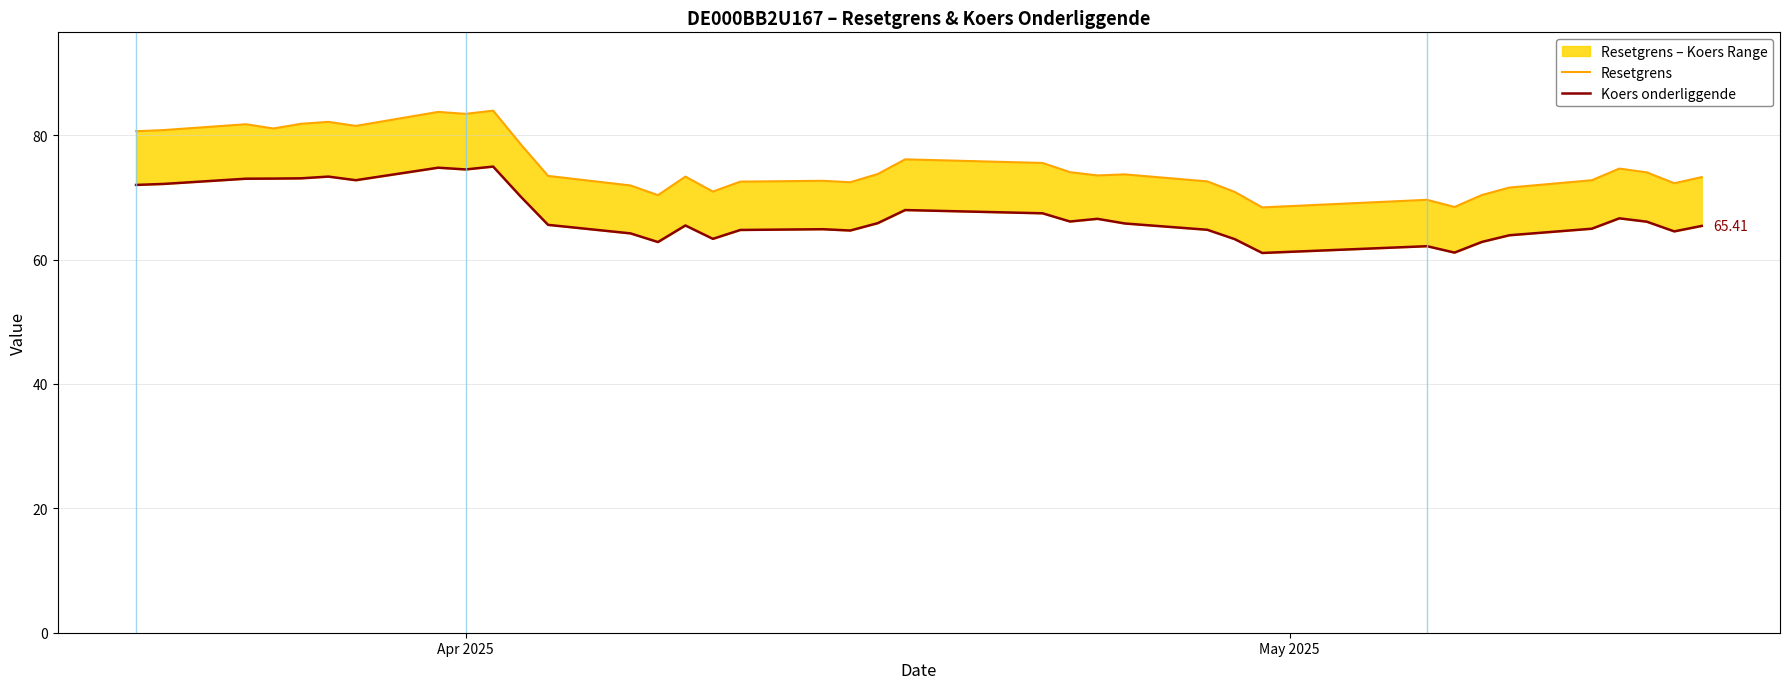

True or false: Resetgrens and Koers onderliggende intersect in this chart.

False